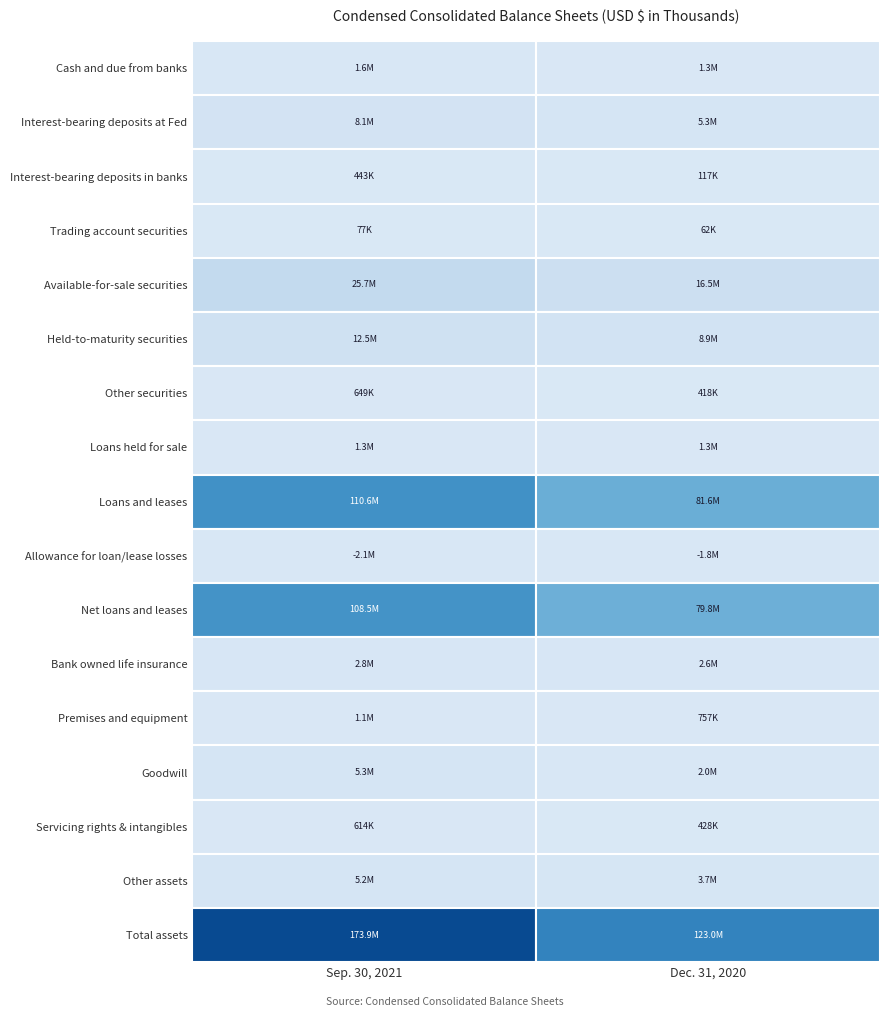

The value of Other securities at 0 is 649000. True or false?

True